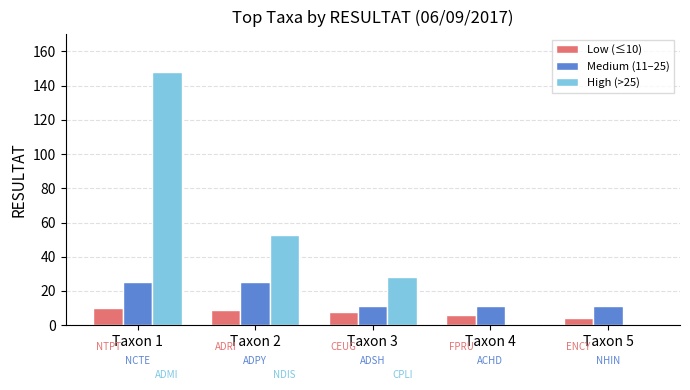

At which category is the sum across all series the highest?

Taxon 1